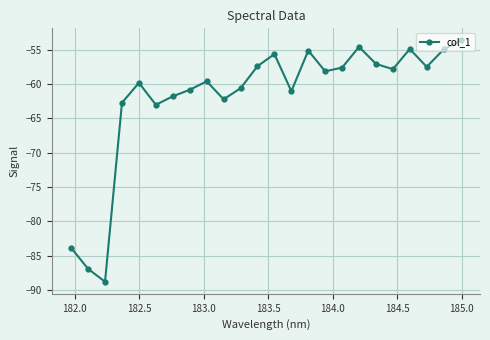

True or false: there are more than 2 points higher than both neighbors.

True